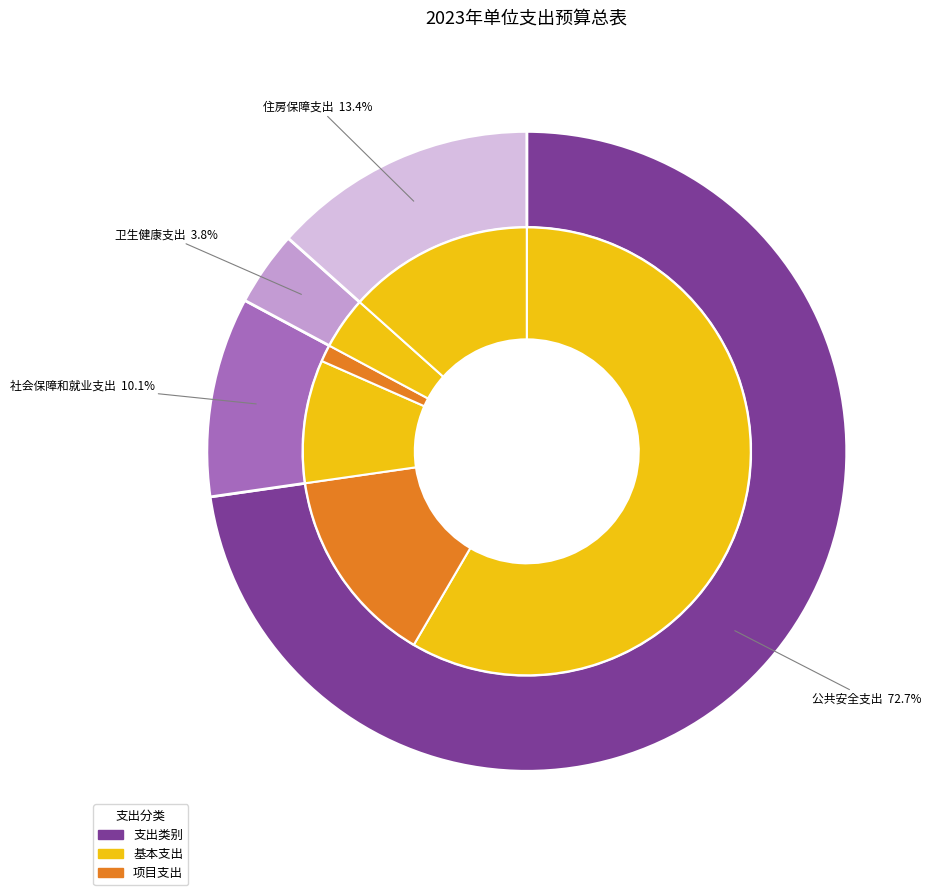

What percentage is the 社会保障和就业支出 slice, to the nearest percent?

10%